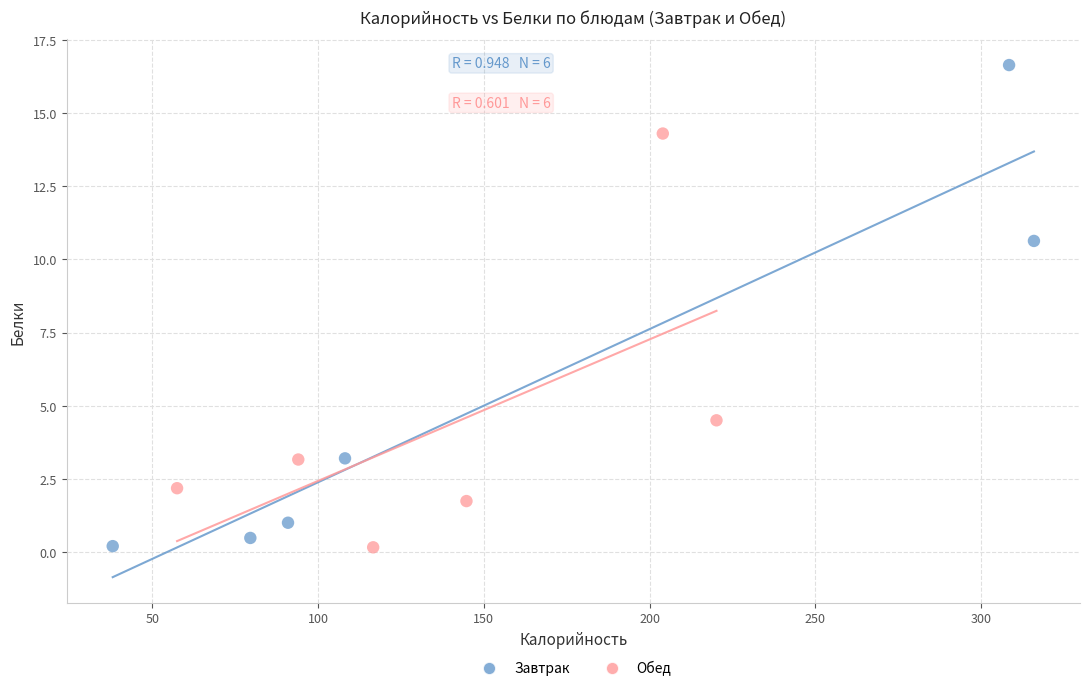

Which series has the widest spread of Y values?

Завтрак